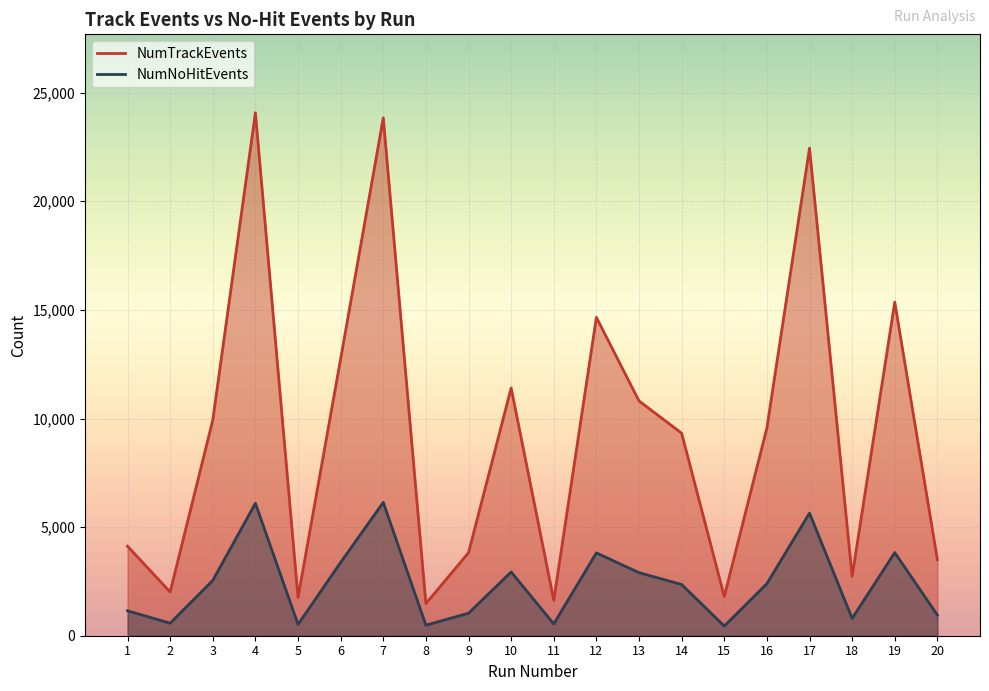

How many interior local peaks does the NumNoHitEvents series have?

6